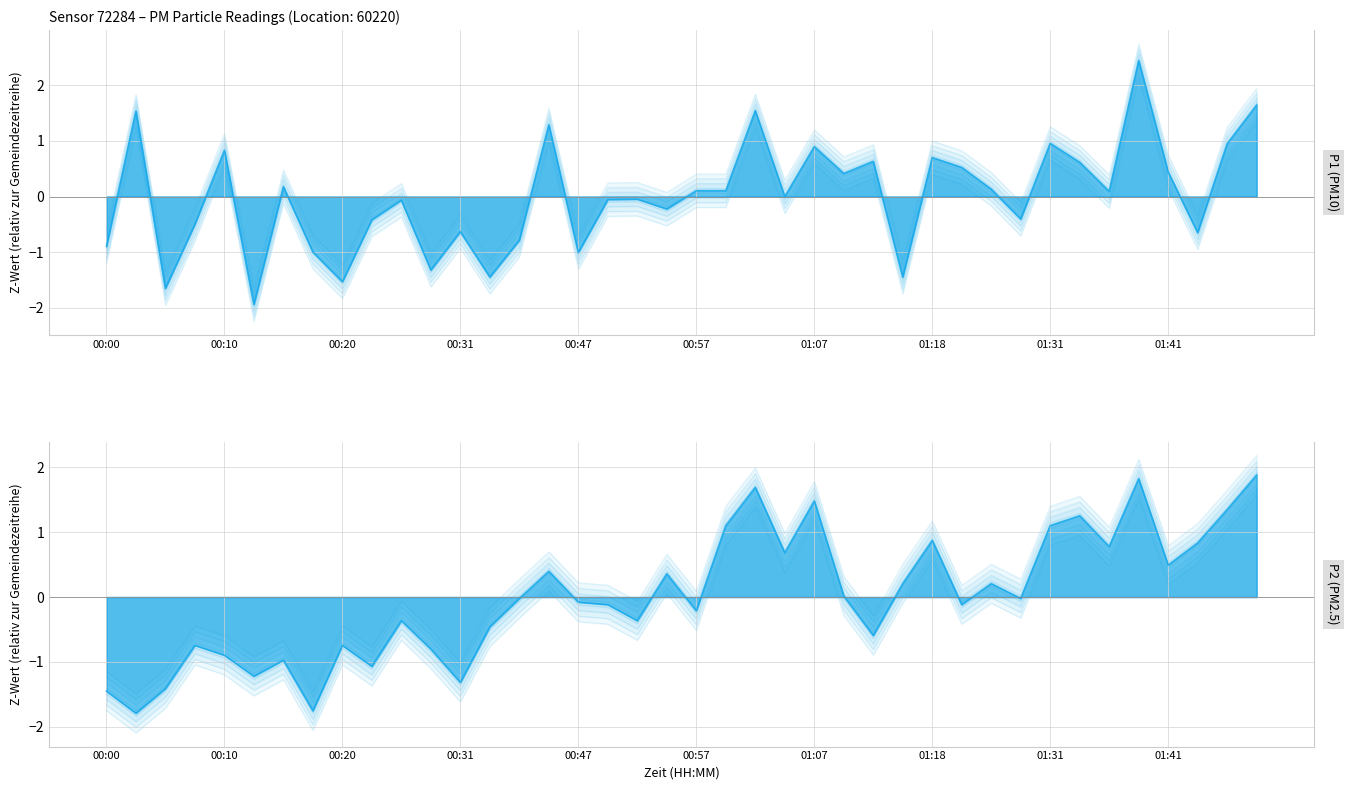

Rank the series at 9 from highest to lowest value.

P1, P2